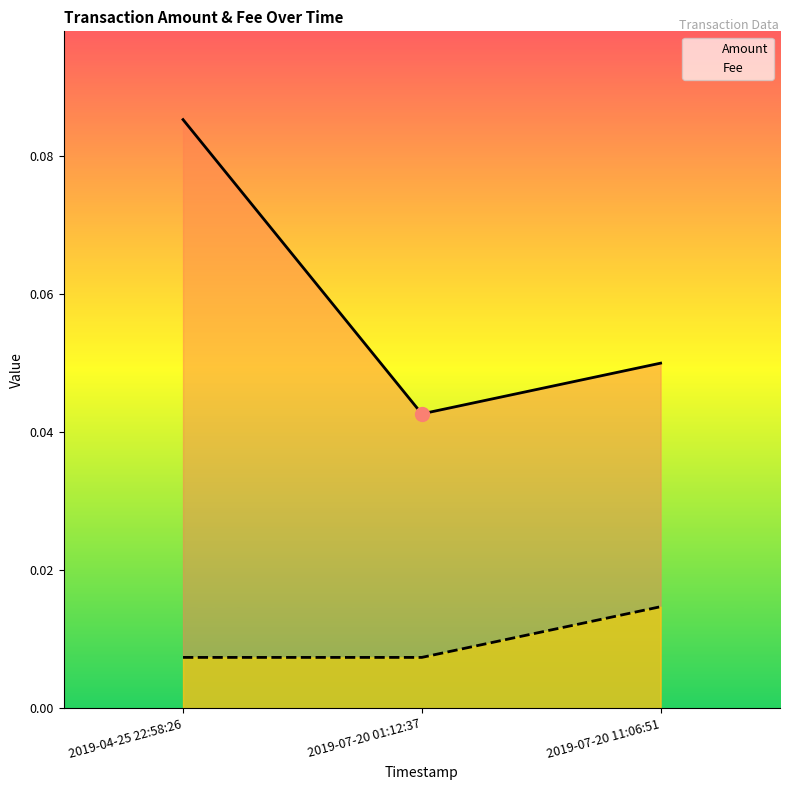

Rank the series by their average value, from lowest to highest.

Fee, Amount